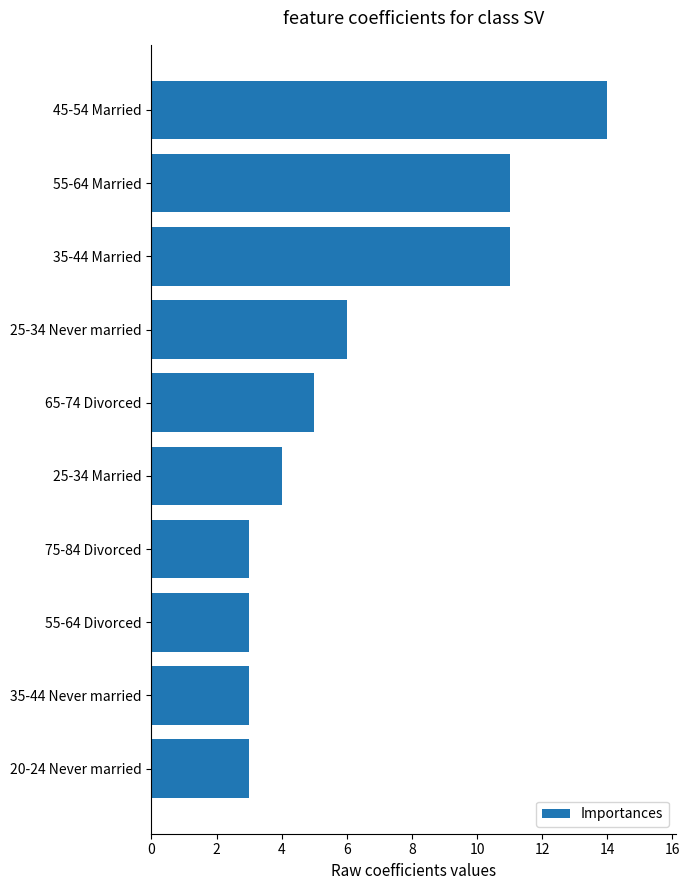

The chart shows a value of 3 at 20-24 Never married. True or false?

True